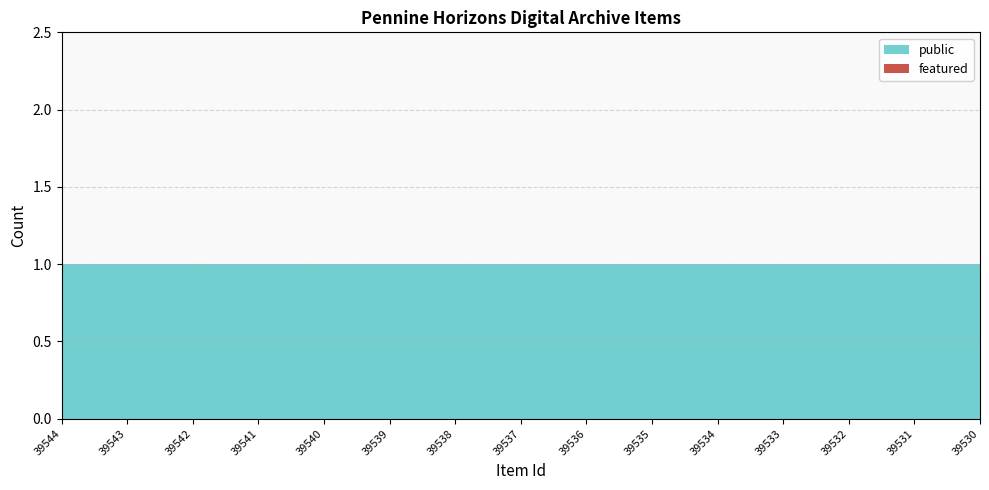

Reading left to right, extract all data points from this chart.

public: 39544=1	39543=1	39542=1	39541=1	39540=1	39539=1	39538=1	39537=1	39536=1	39535=1	39534=1	39533=1	39532=1	39531=1	39530=1
featured: 39544=0	39543=0	39542=0	39541=0	39540=0	39539=0	39538=0	39537=0	39536=0	39535=0	39534=0	39533=0	39532=0	39531=0	39530=0